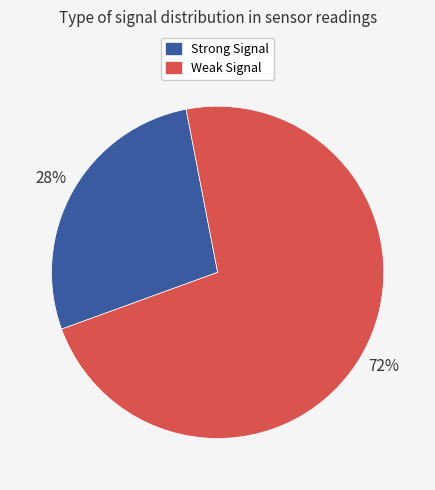

Does any single category account for the majority?

Yes